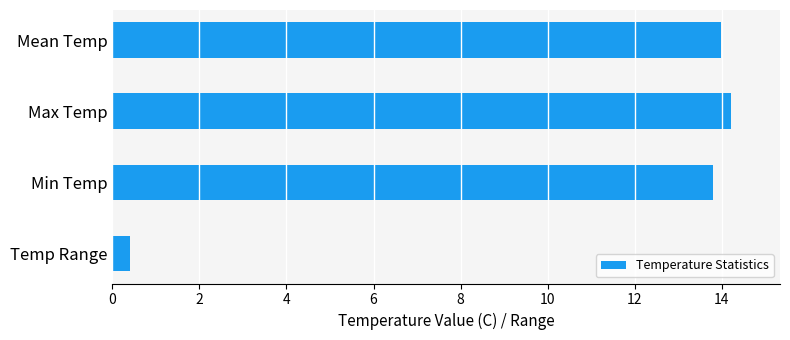

What is the difference between the maximum and second lowest values?

0.4